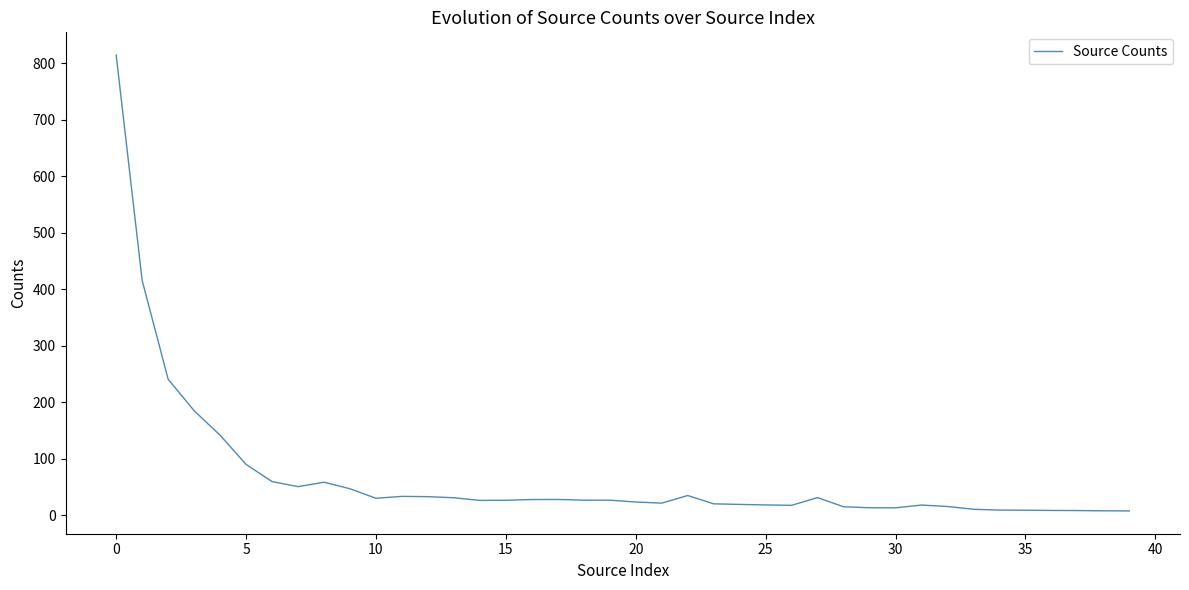

What is the greatest value displayed?

814.5